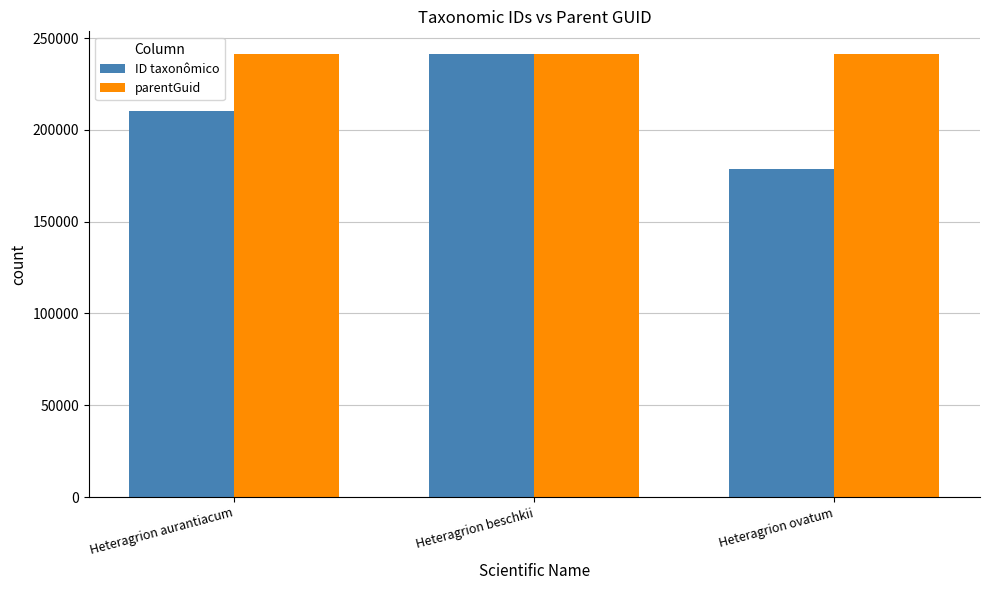

The ID taxonômico series shows 210207 at Heteragrion aurantiacum. True or false?

True